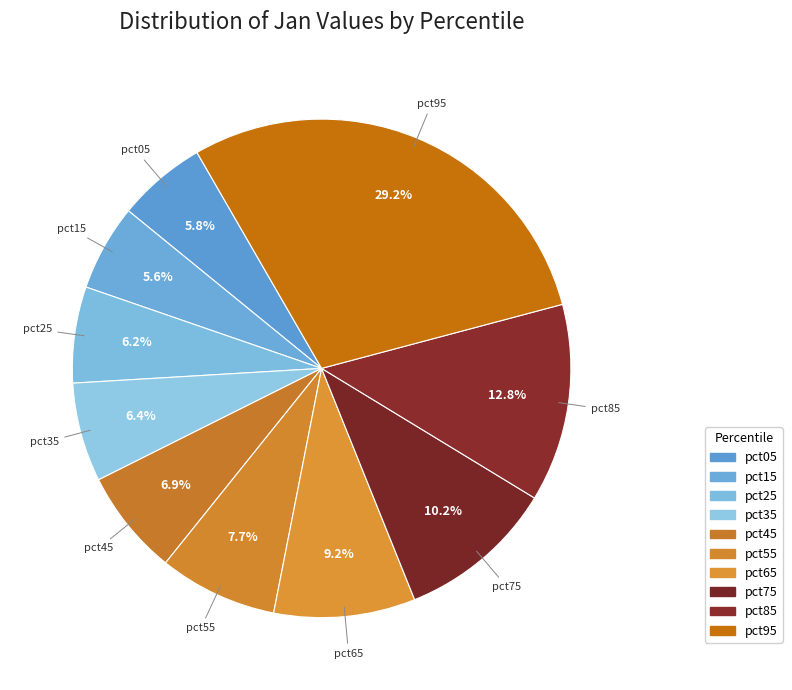

True or false: pct55 accounts for 8% of the total.

True